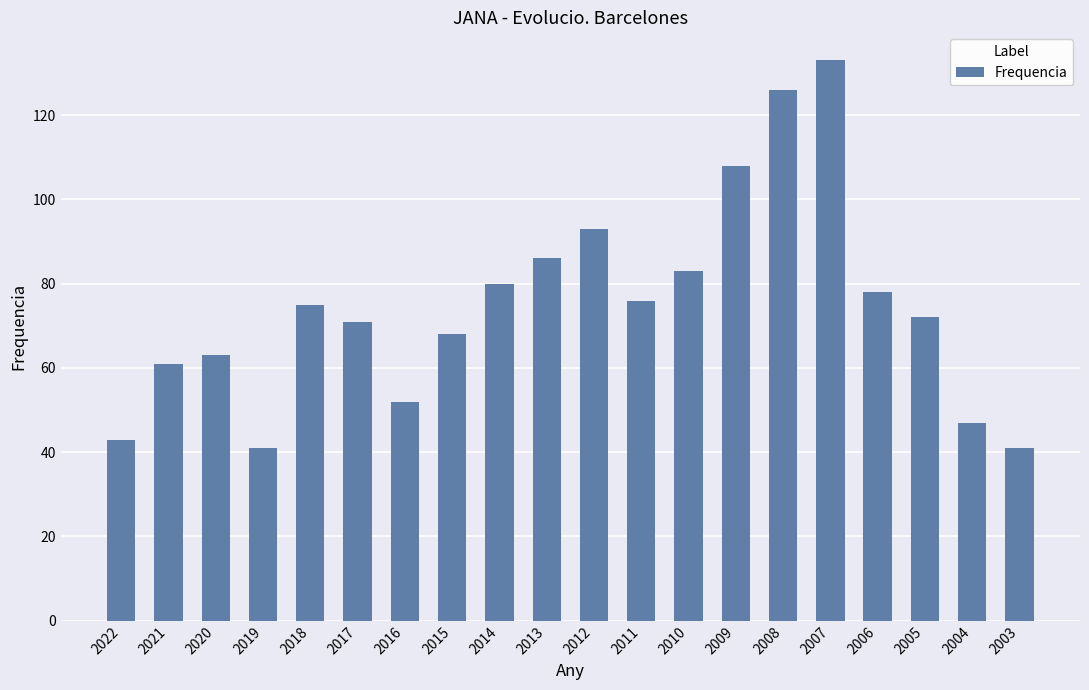

How many values are below 75?

10